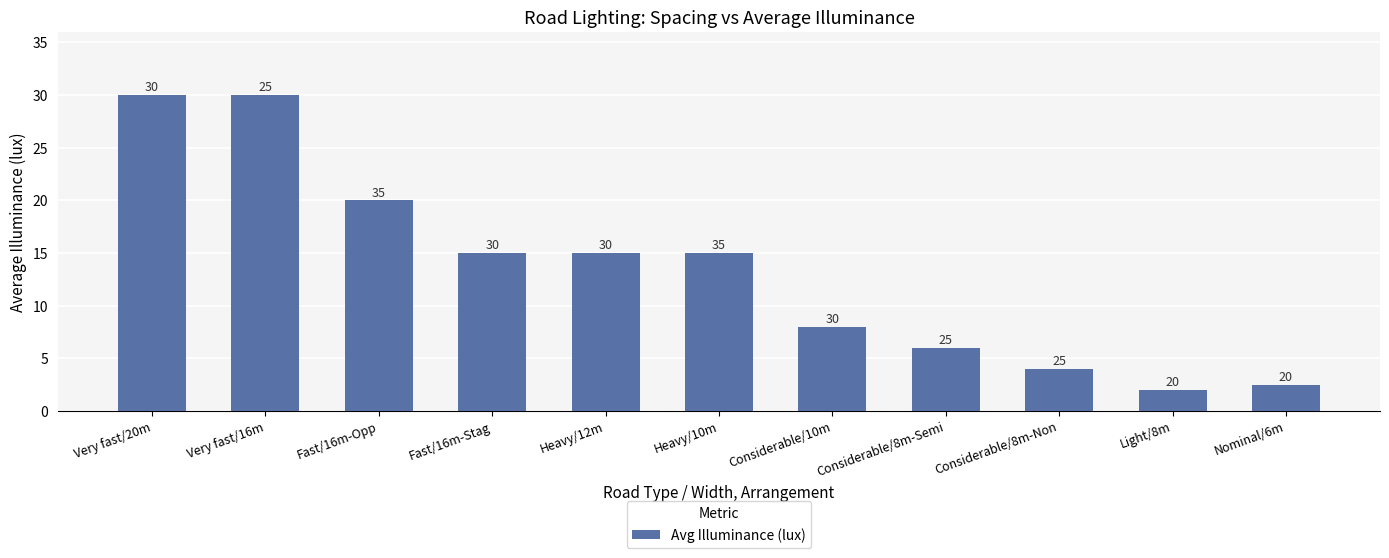

What is the minimum value shown in the chart?

2.0